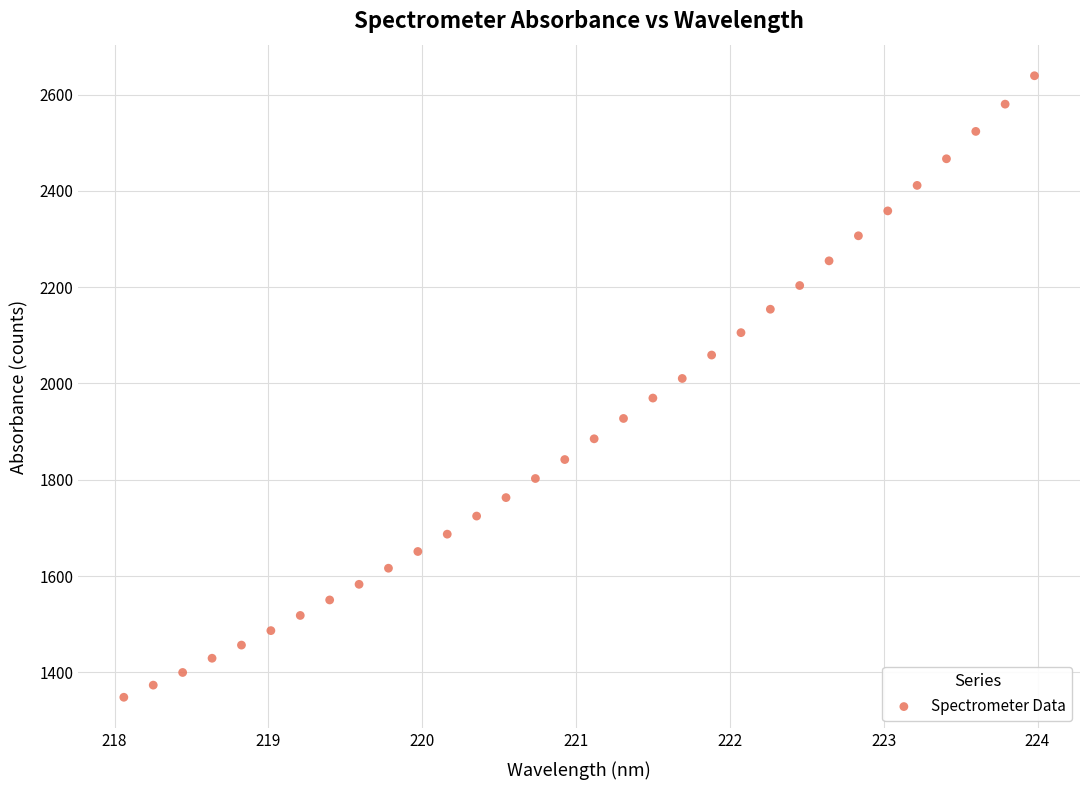

What is the range of X values (max minus min)?

5.9